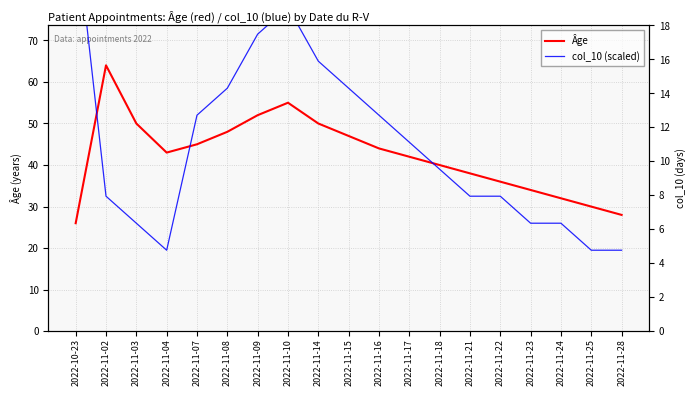

What is the difference between the highest and lowest values at 2022-11-25?

27.0